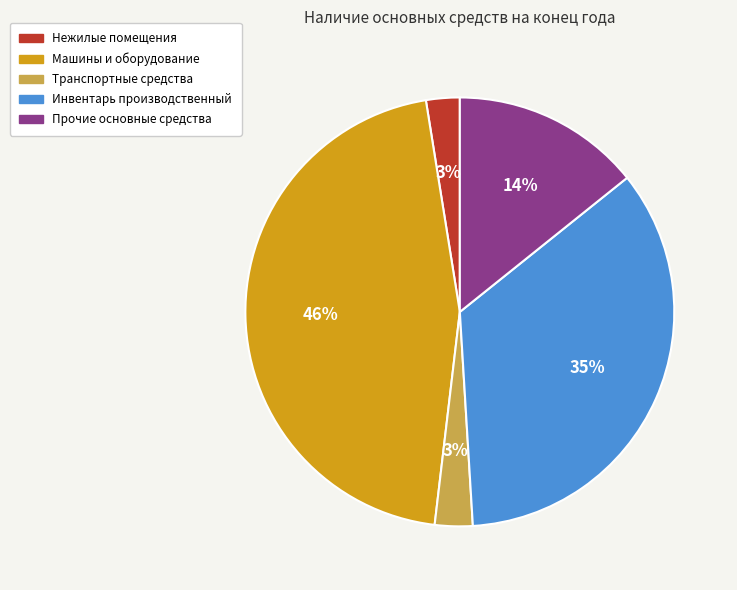

Approximately how many times larger is the value at Инвентарь производственный compared to Машины и оборудование?

0.8